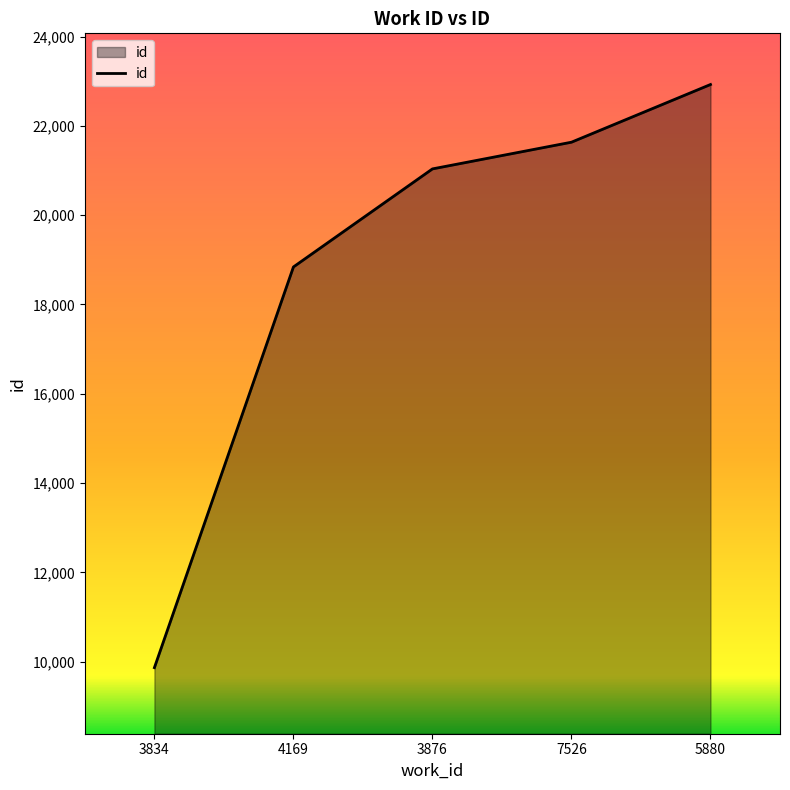

What value does the data have at 3876, to the nearest 50?

21050